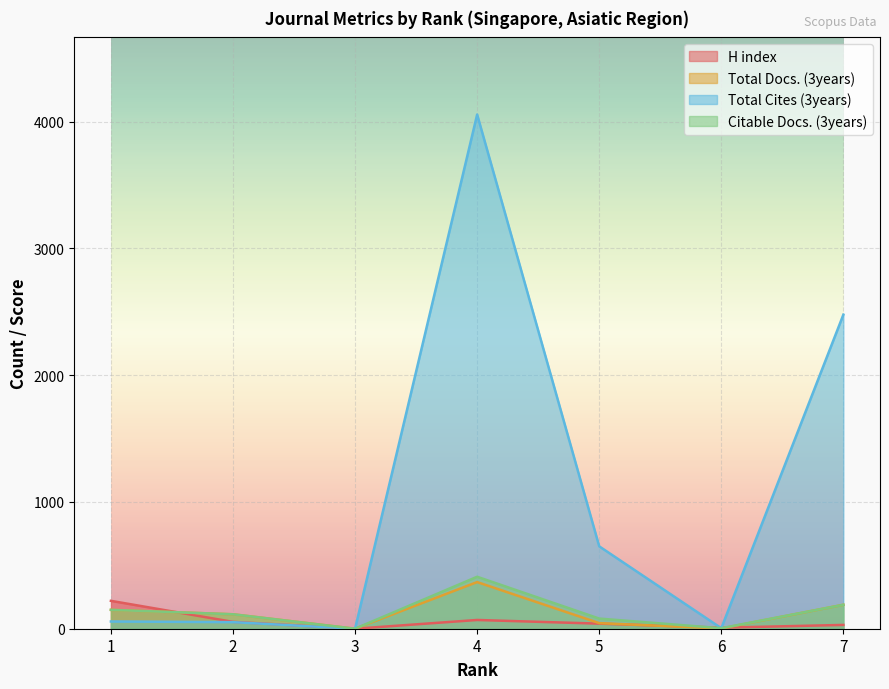

At which label does Citable Docs. (3years) first exceed 114?

1